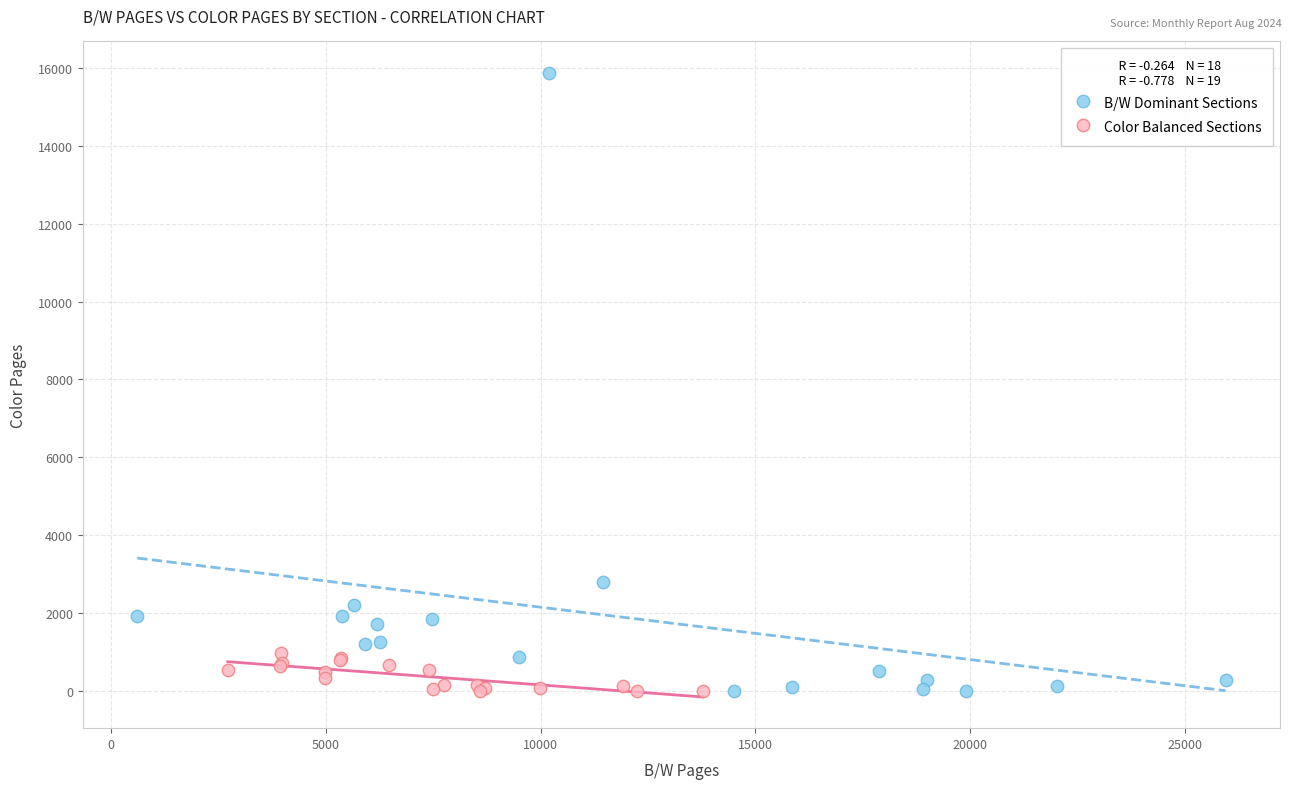

Which series contains the highest Y value?

B/W Dominant Sections